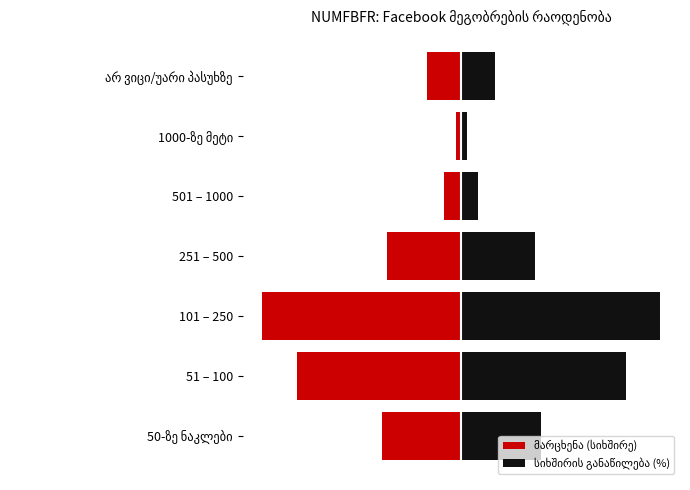

Which series changed the most between 101 – 250 and 251 – 500?

მარცხენა (სიხშირე)